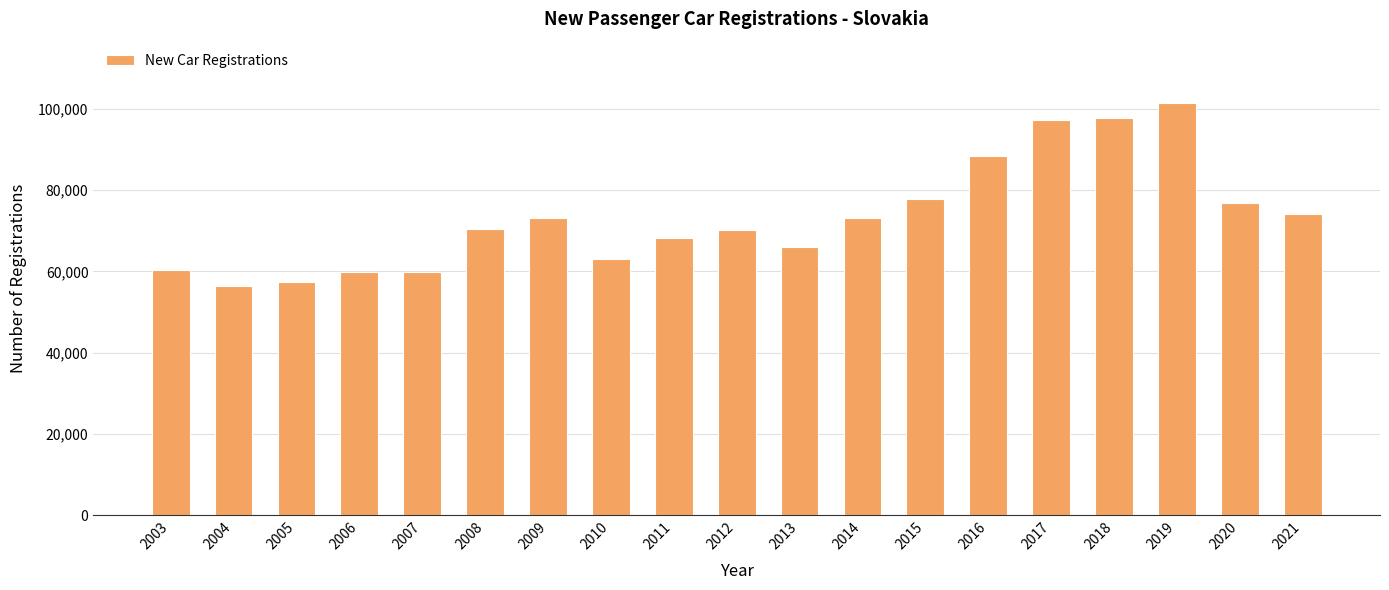

What is the change in value from 2003 to 2012?

+9790